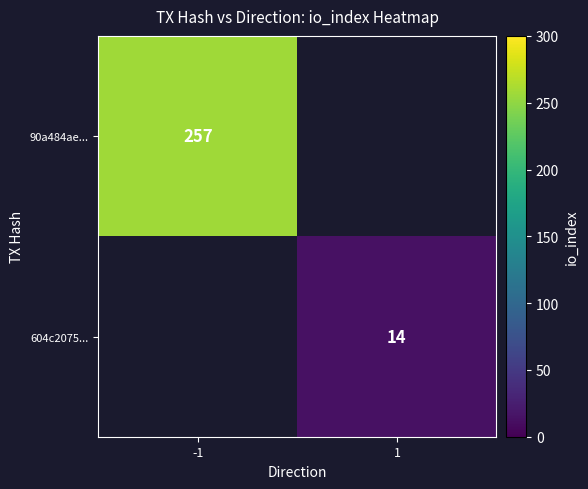

Is it true that 604c2075... equals 23 at 1?

False